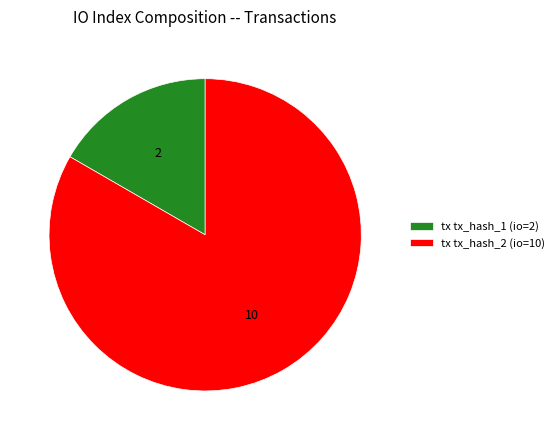

What is the smallest slice in the pie chart?

tx tx_hash_1 (io=2)